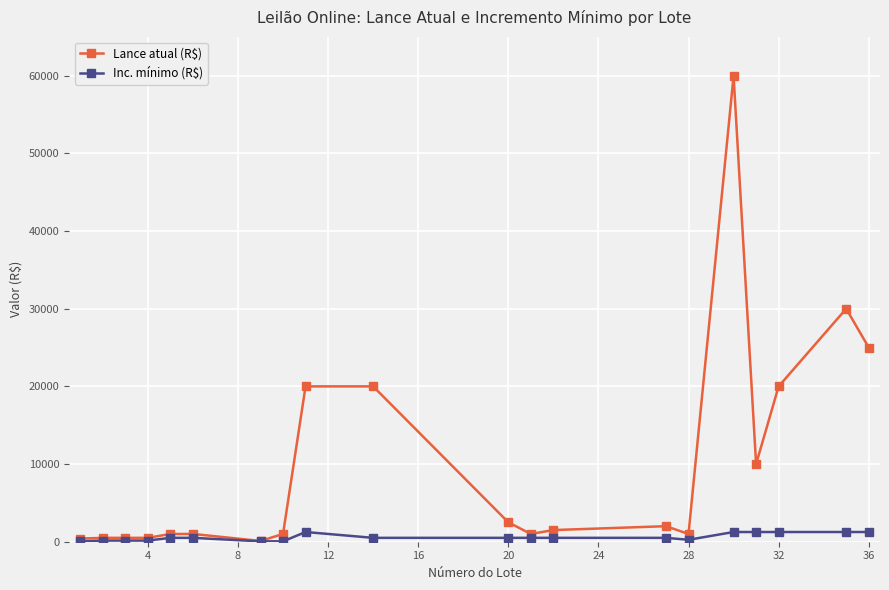

How many lines are shown in the chart?

2